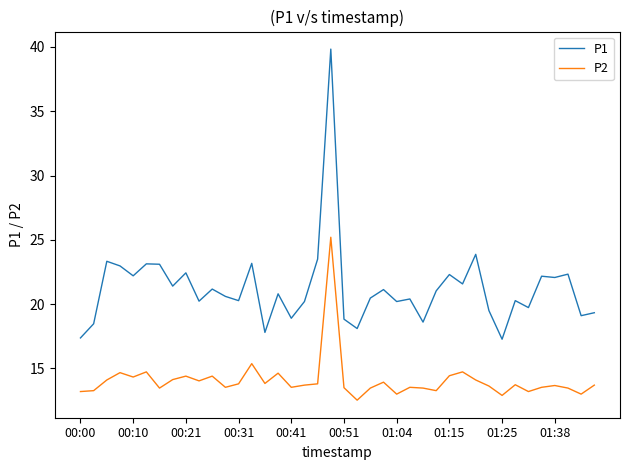

Rank the series by their maximum value, from highest to lowest.

P1, P2